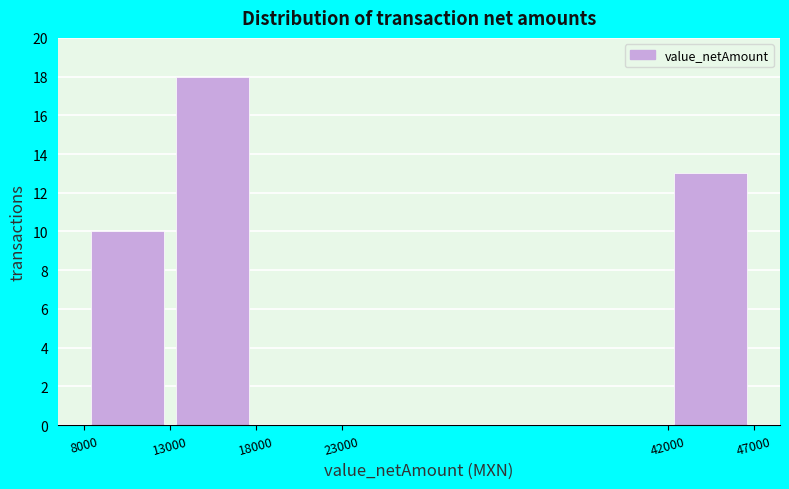

Reading left to right, transcribe this chart: for each bar, give the range it covers on the x-axis and its height. The values are not printed on the chart, so give them approximately, as read against the axis.

8000 to 13000: 10
13000 to 18000: 18
18000 to 23000: 0
23000 to 42000: 0
42000 to 47000: 13